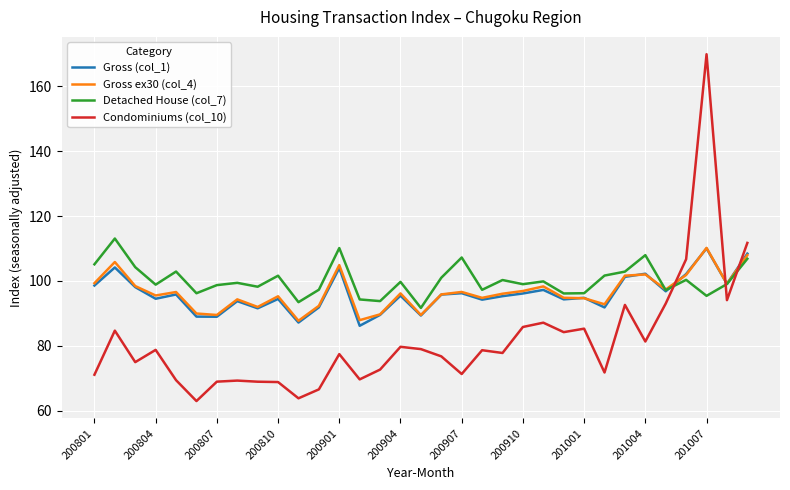

Which series has the widest spread of values?

Condominiums (col_10)